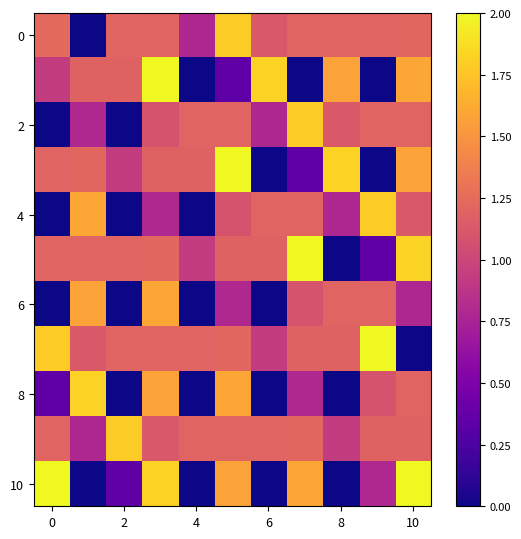

What is the greatest value displayed?

2.0